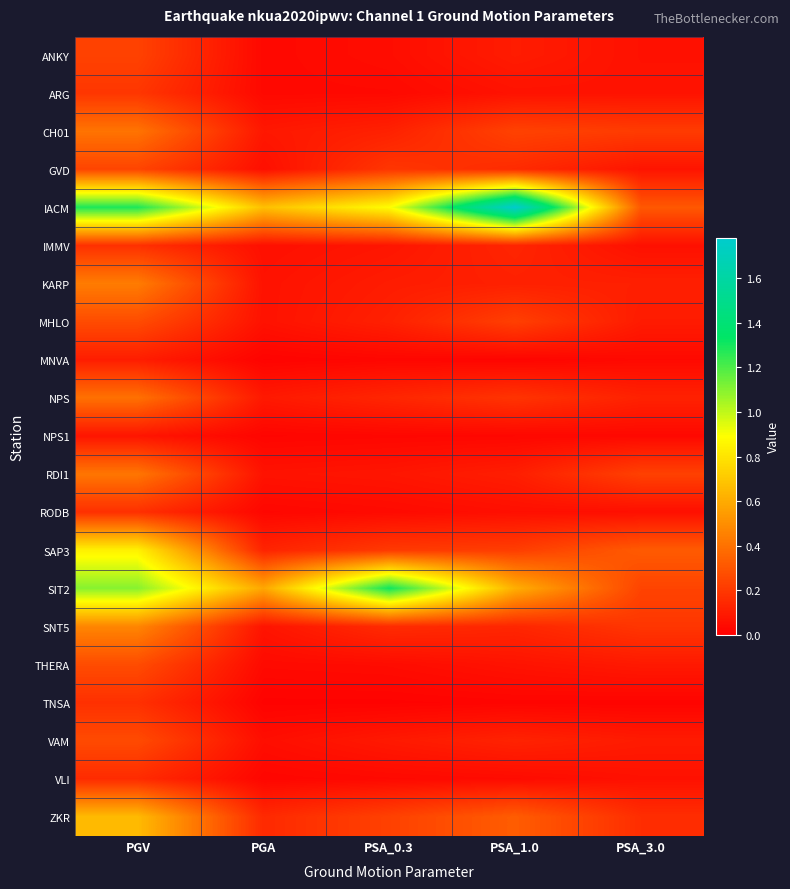

What is the maximum value shown in the chart?

1.8